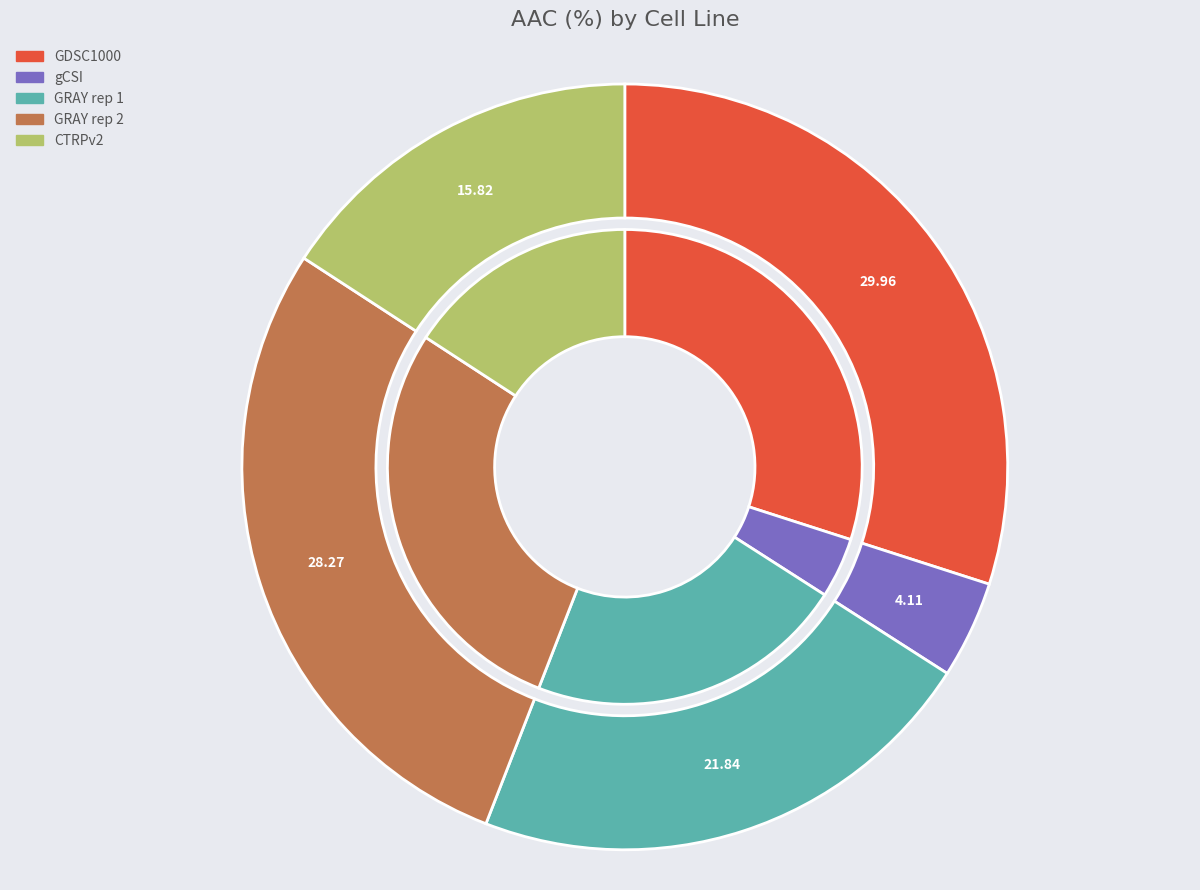

Is there any slice that represents more than half of the pie?

No